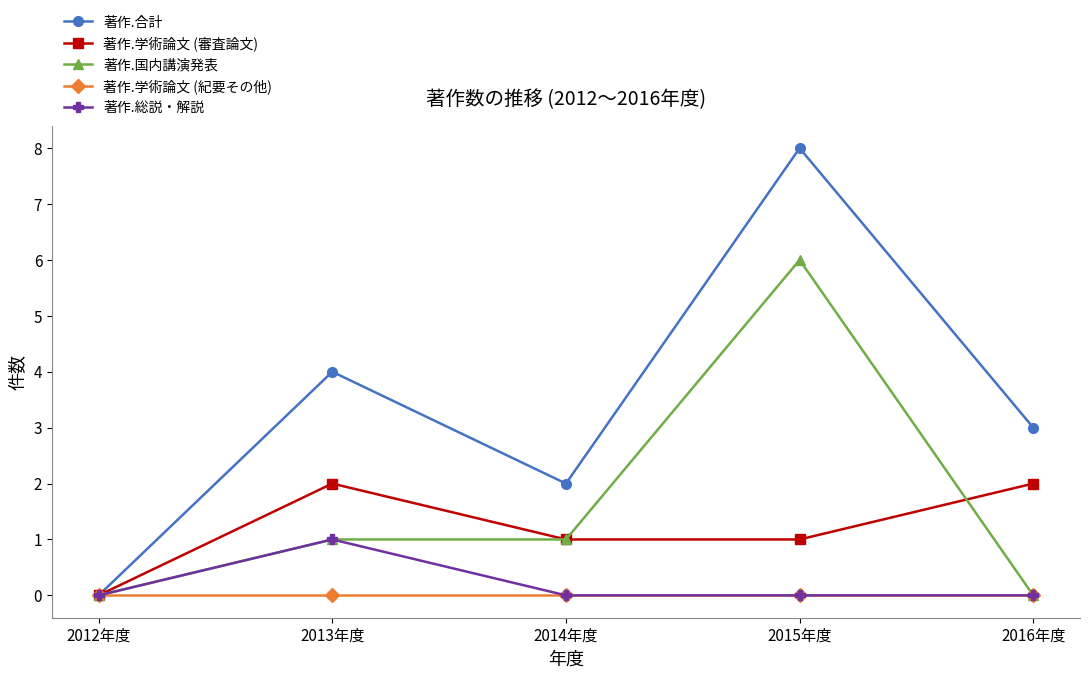

Which series has the largest range (max minus min)?

著作.合計